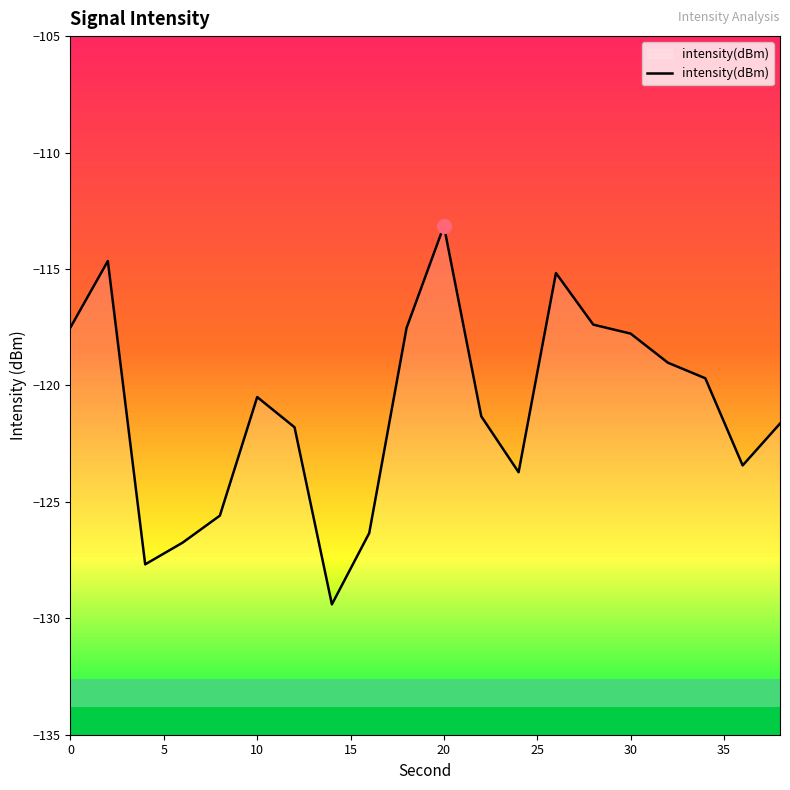

What is the value of the 20th point from the left?

-121.6